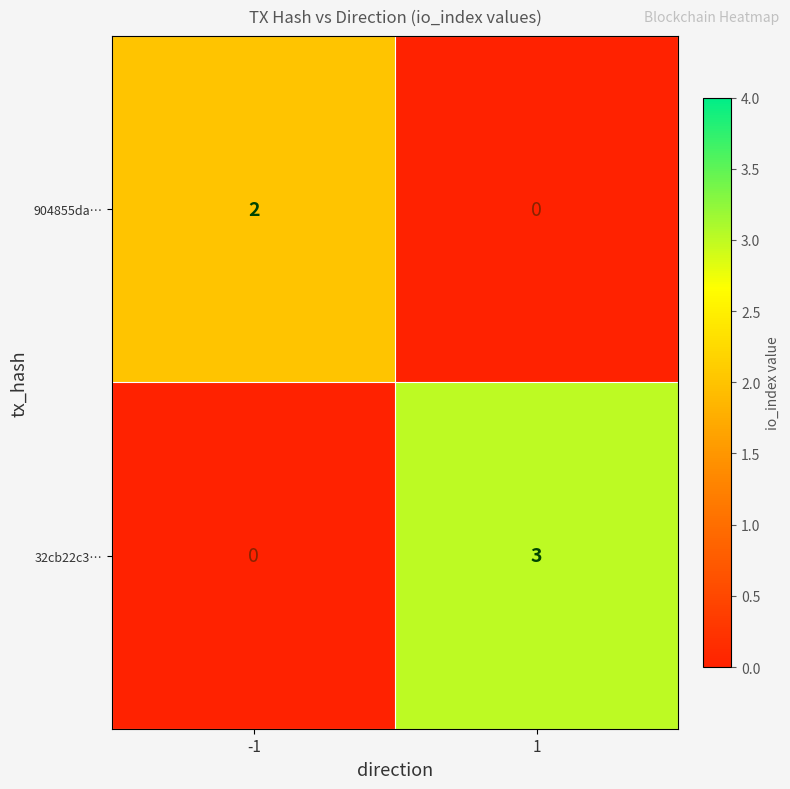

What is the greatest value displayed?

3